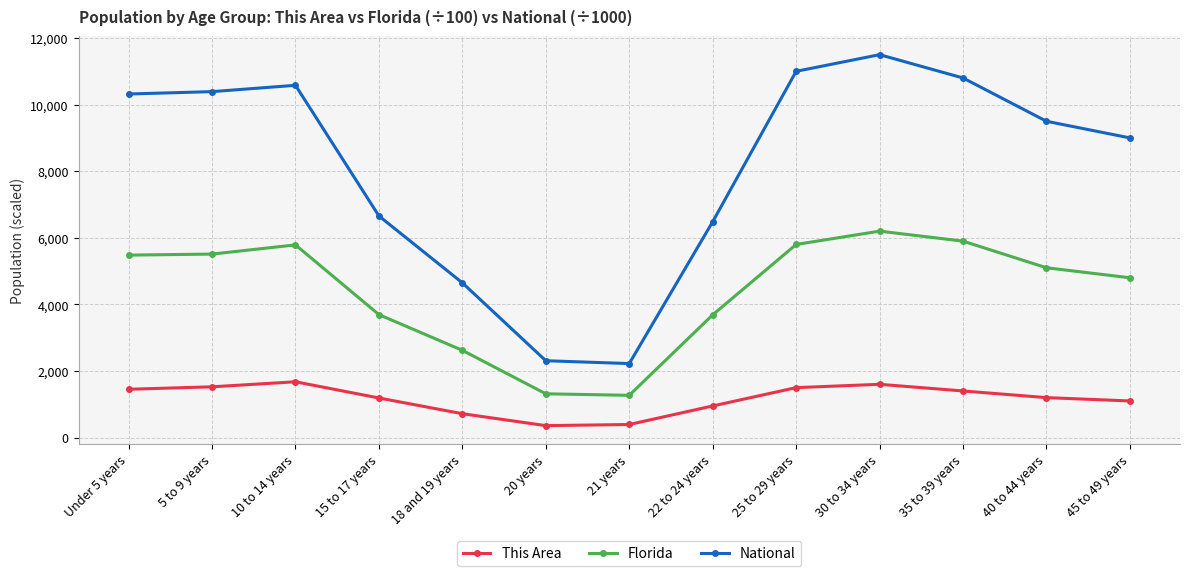

How many values in the Florida series are below 5100?

6